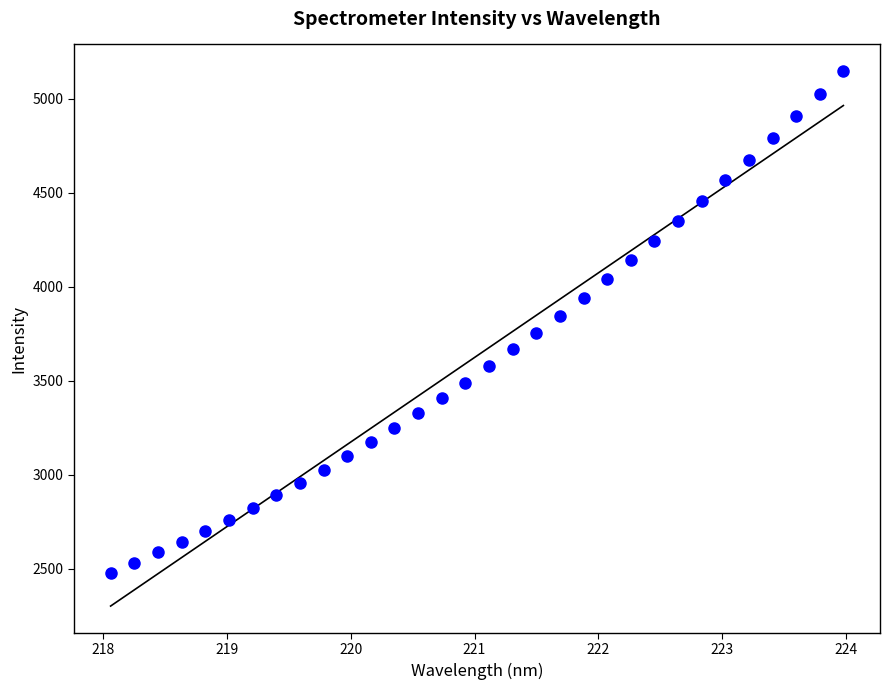

What is the range of Y values (max minus min)?

2669.0